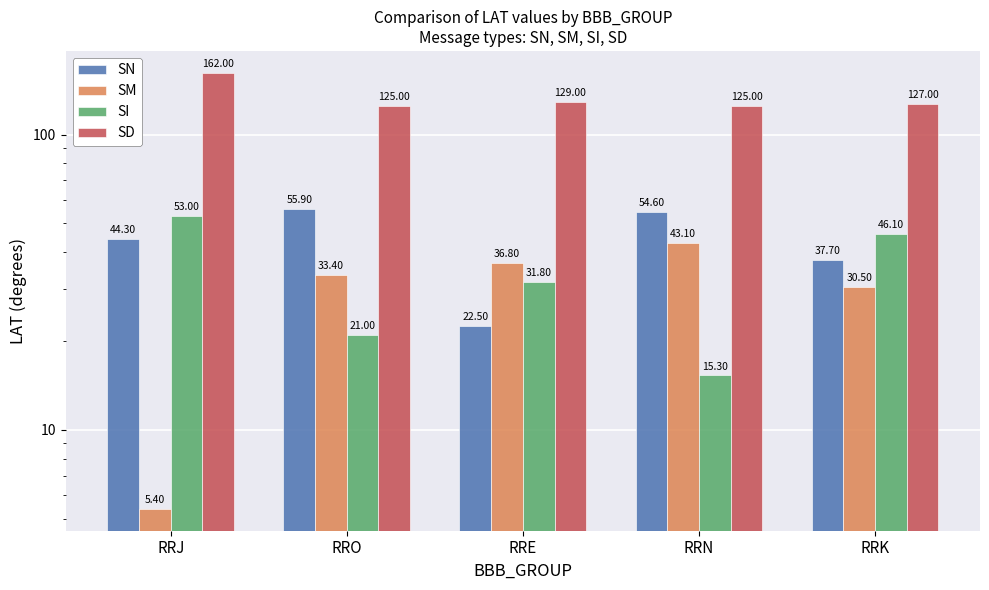

What is the label of the 4th bar from the left?

RRN